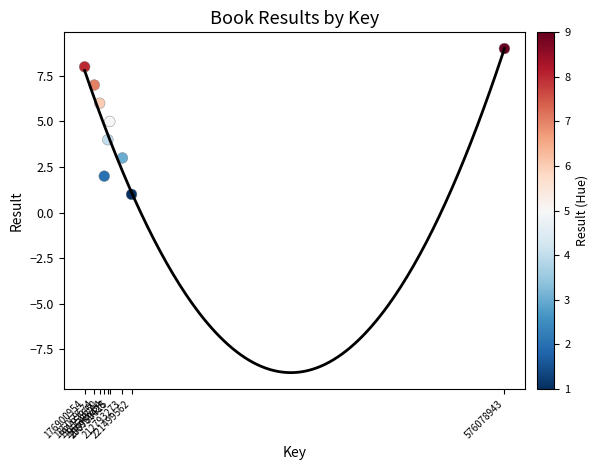

What is the range of Y values (max minus min)?

8